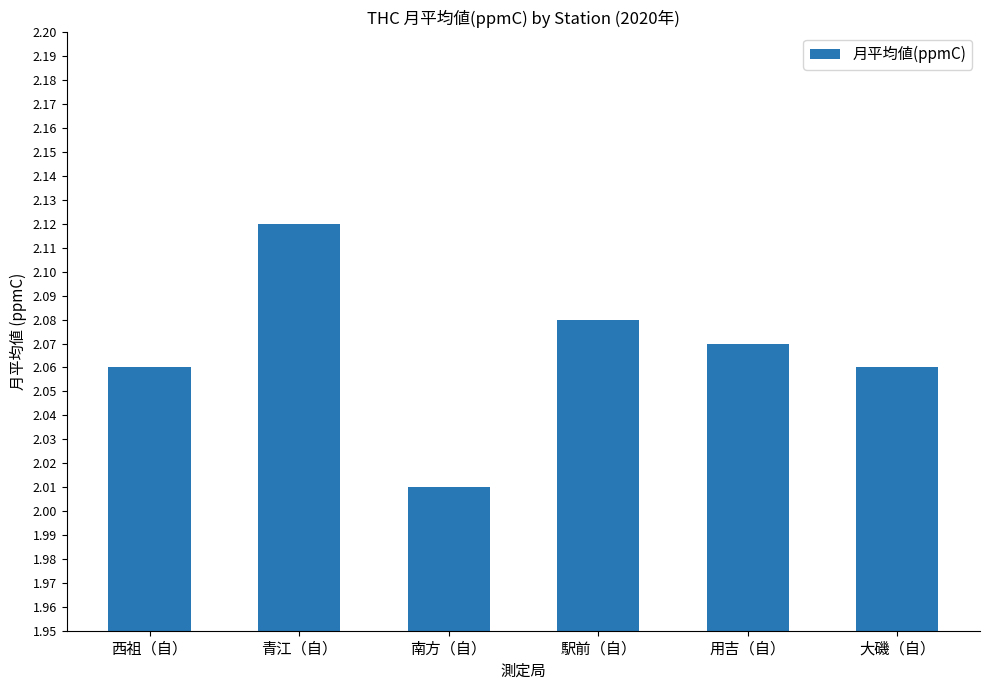

Which category has the lowest value across all series?

南方（自）